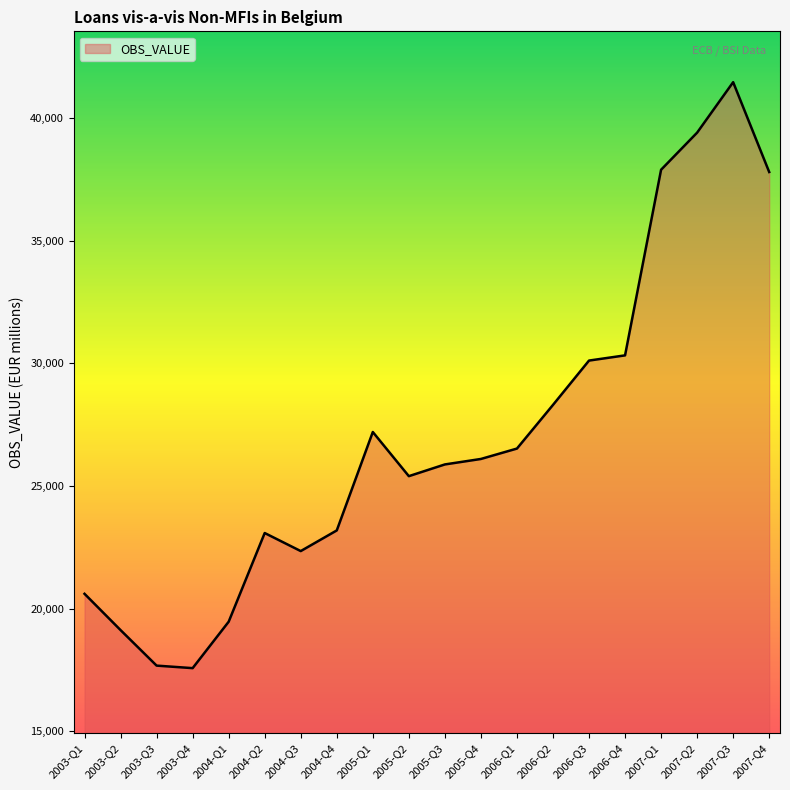

What is the greatest value displayed?

41458.1